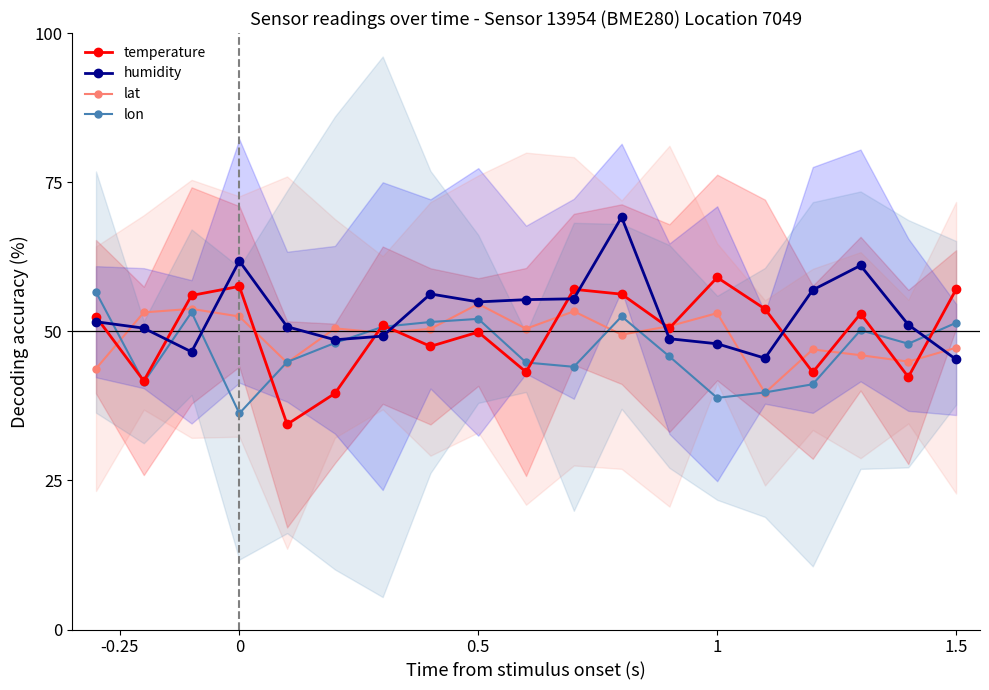

What is the sum of all lat values?

934.9